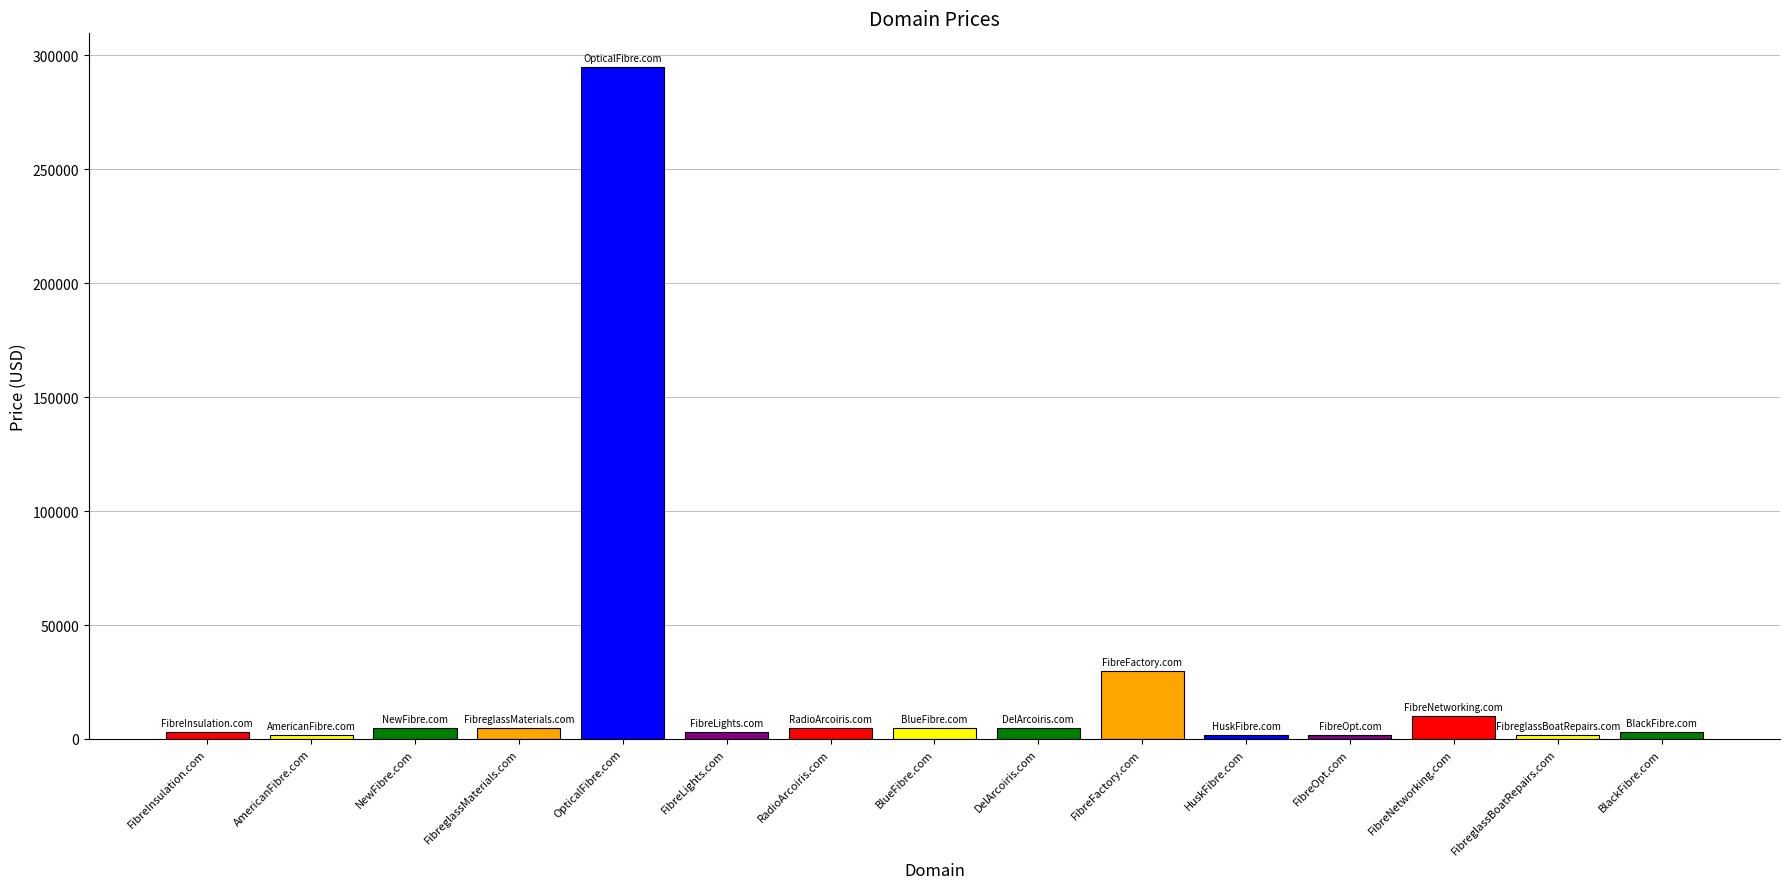

What is the label of the 12th bar from the right?

FibreglassMaterials.com